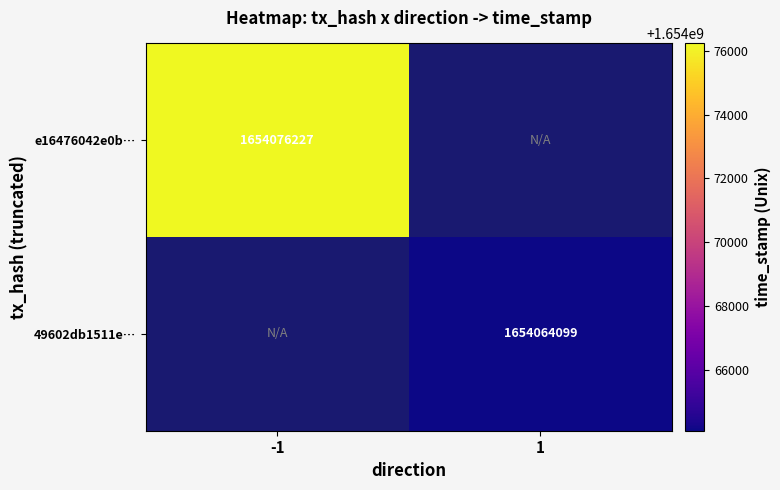

Is the value of 49602db1511e… at 1 greater than the value of e16476042e0b… at -1?

No